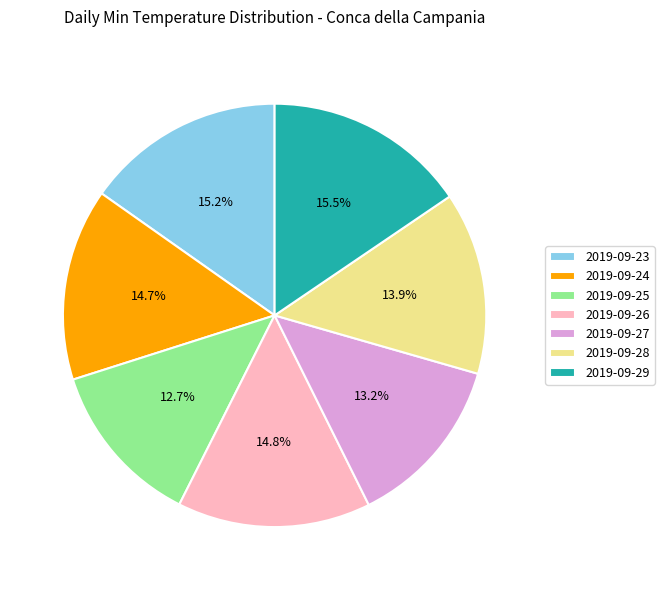

Count the number of slices in the pie.

7